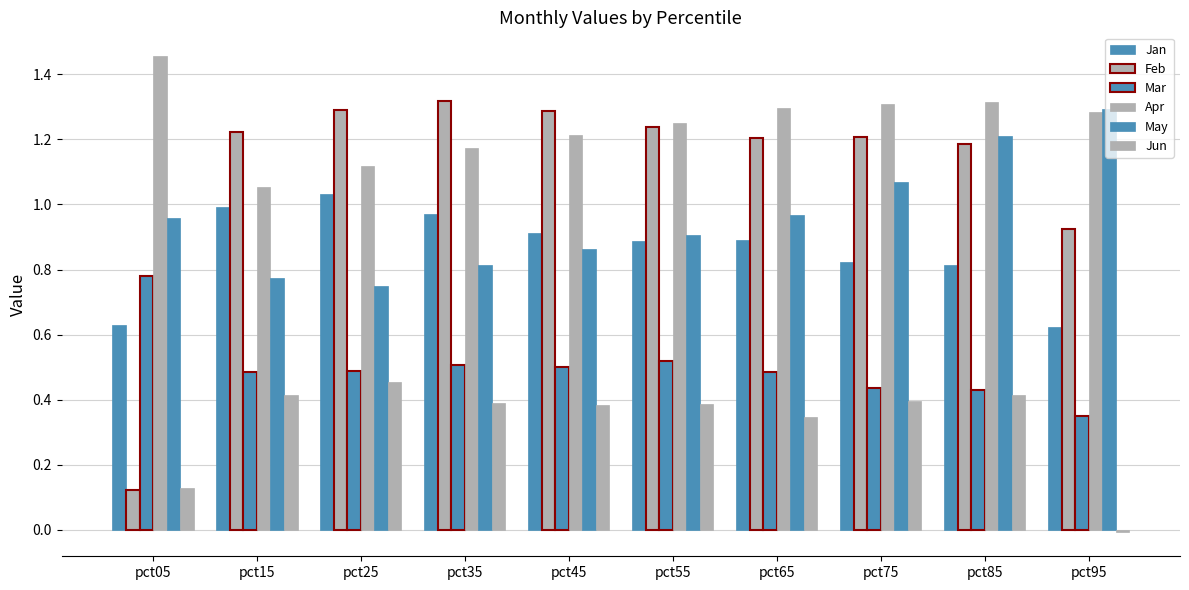

How many distinct data groups are displayed?

6